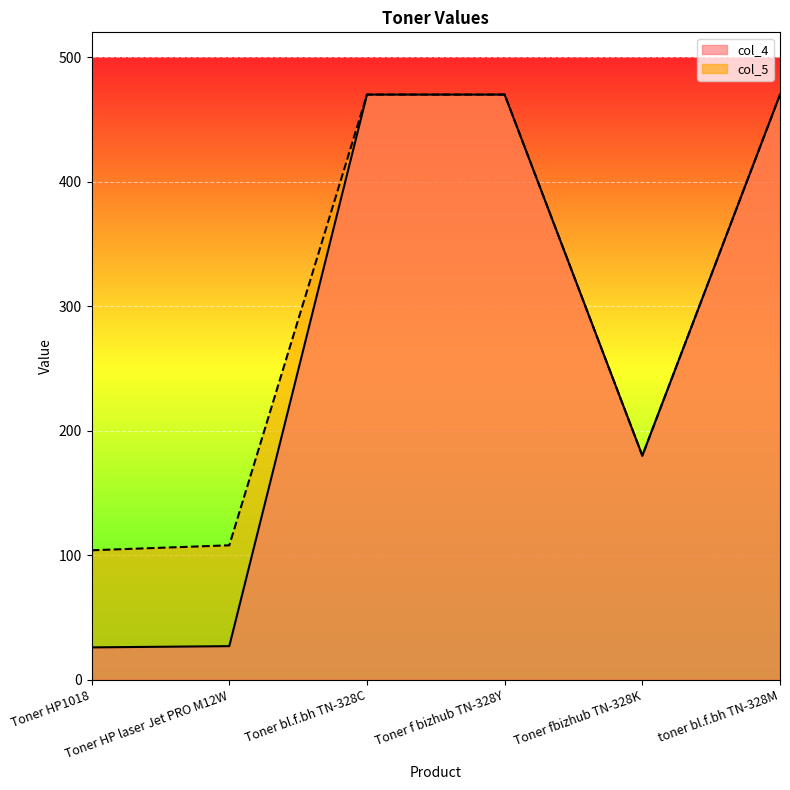

True or false: col_4 and col_5 intersect in this chart.

False